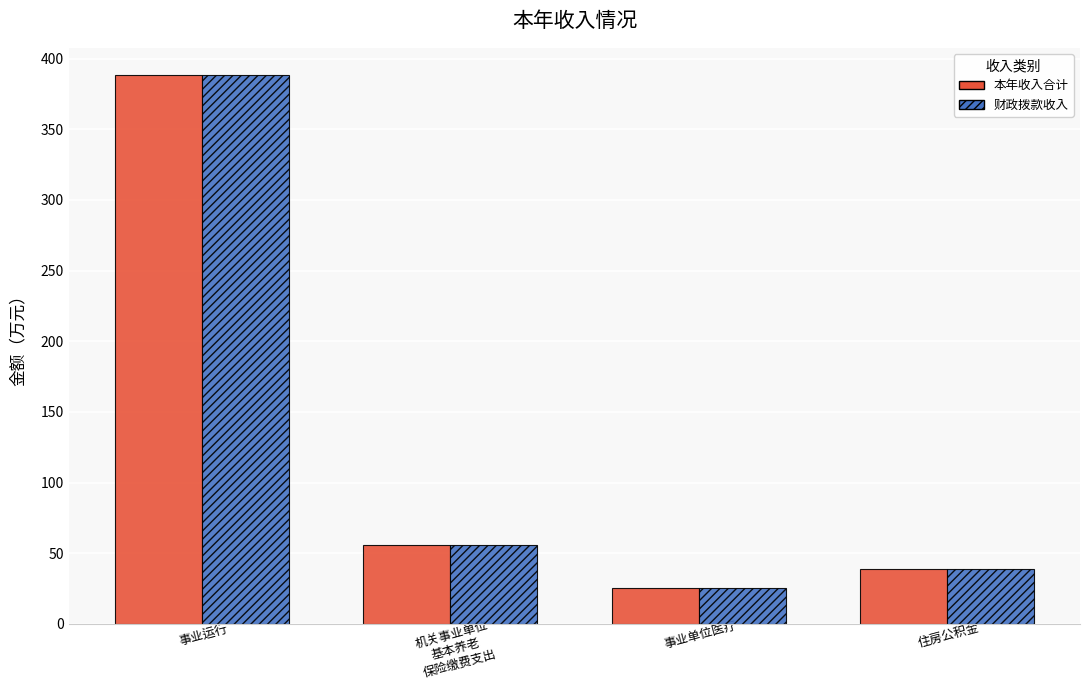

What is the difference between the second highest and minimum values in the 财政拨款收入 series?

30.9